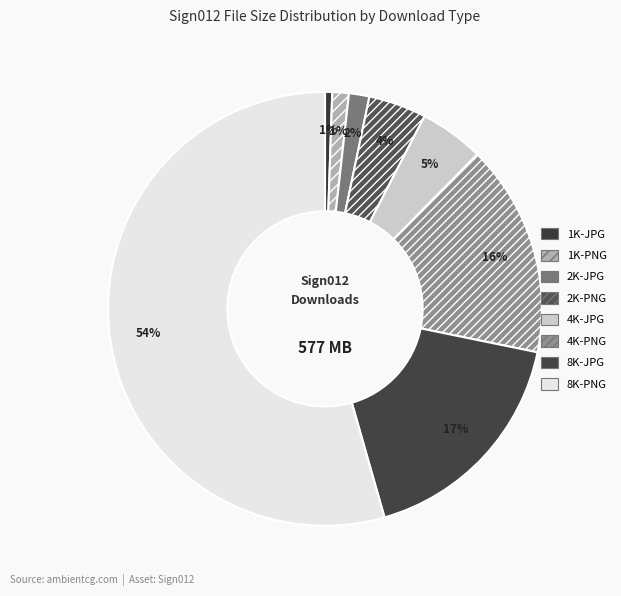

Does any single category account for the majority?

Yes